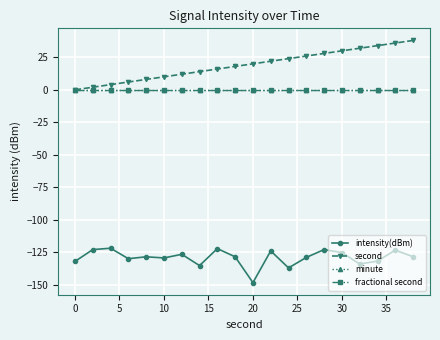

What are all the series names shown in the legend?

intensity(dBm), second, minute, fractional second